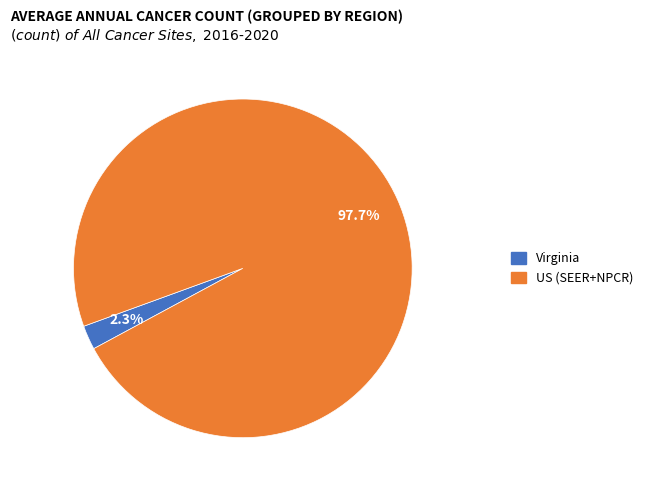

True or false: US (SEER+NPCR) accounts for 88% of the total.

False